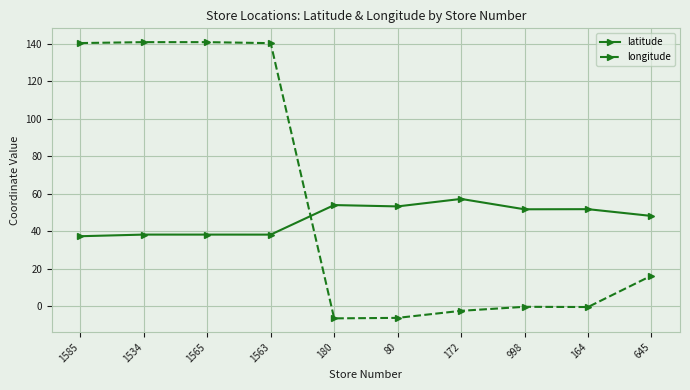

At how many categories does at least one series exceed 129?

4